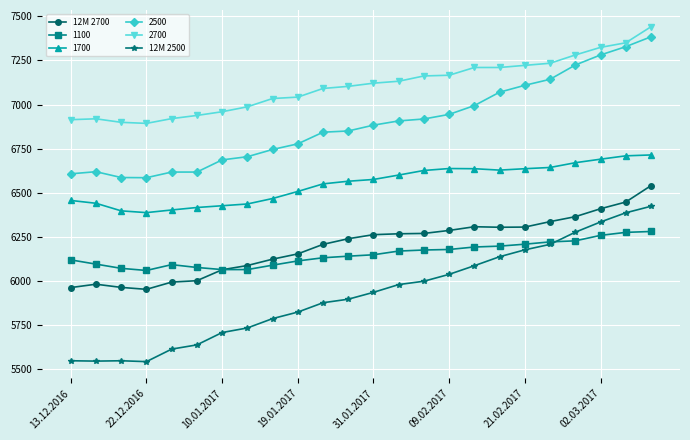

Which series has the largest range (max minus min)?

12M 2500